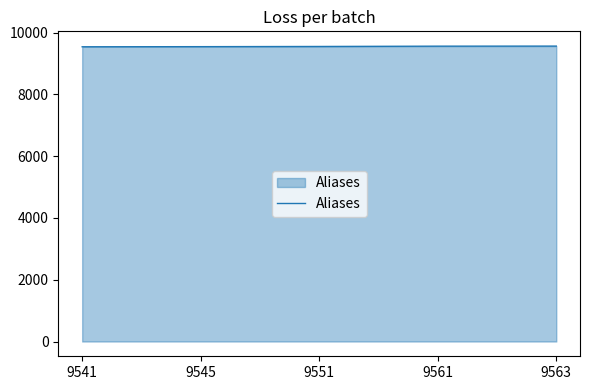

Is it true that the value at 9551 is 9551?

True